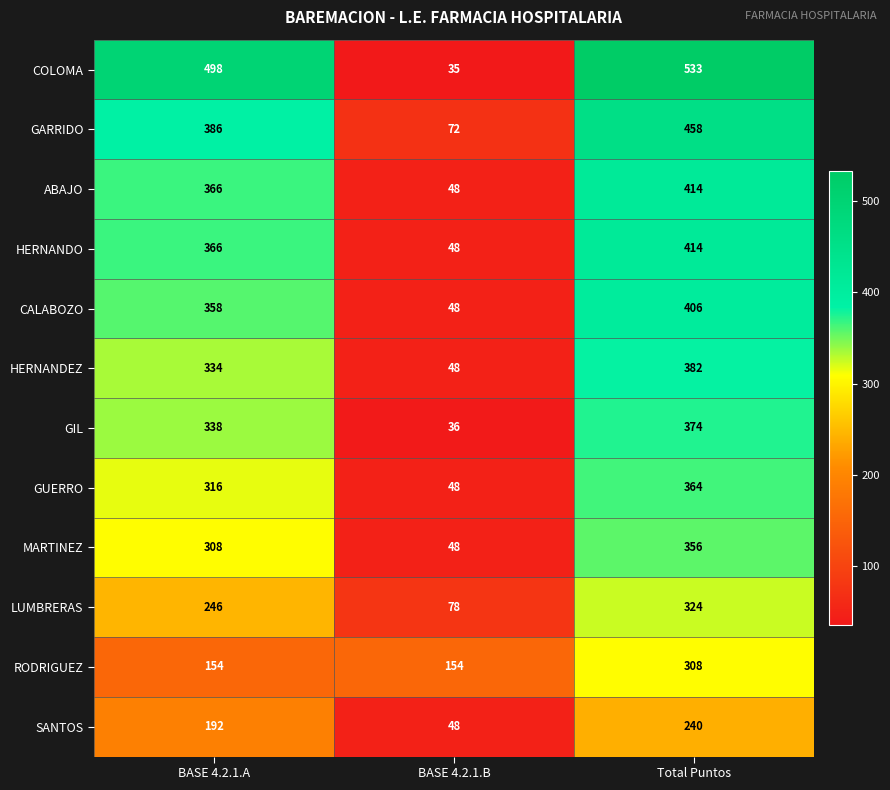

What is the approximate value of CALABOZO at BASE 4.2.1.B?

48